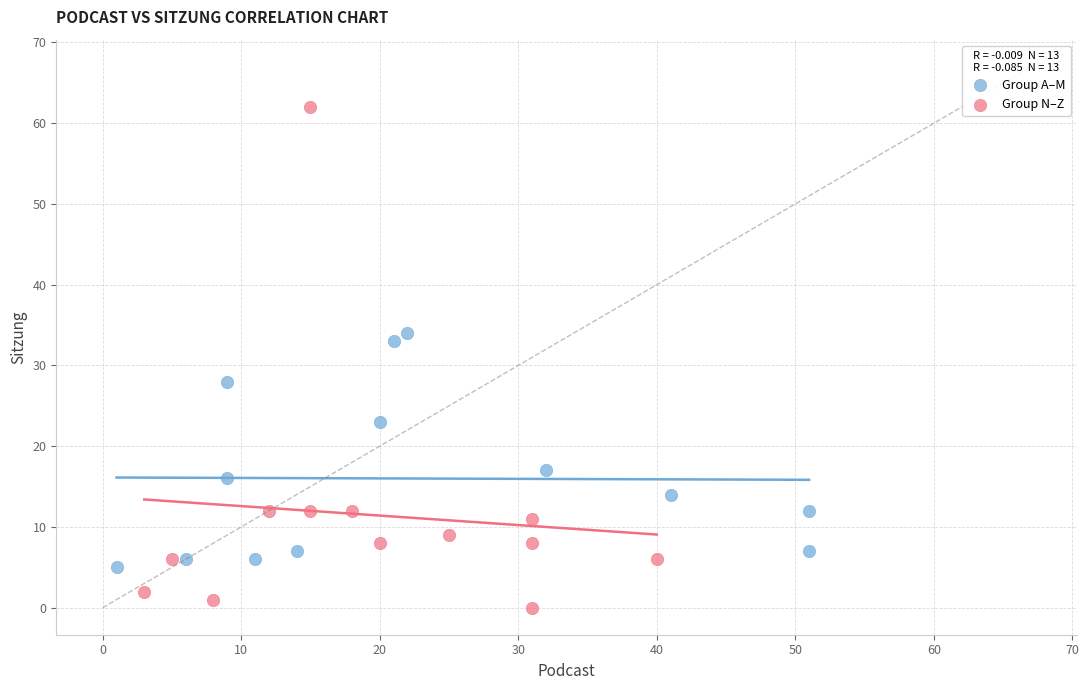

Which series reaches the maximum Y coordinate?

Group N–Z